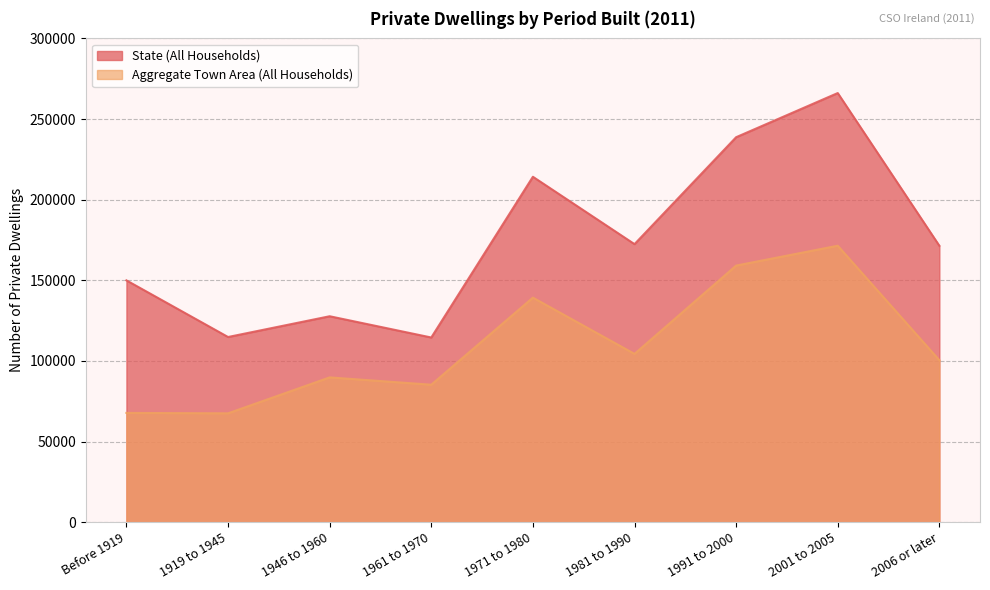

How many lines are shown in the chart?

2